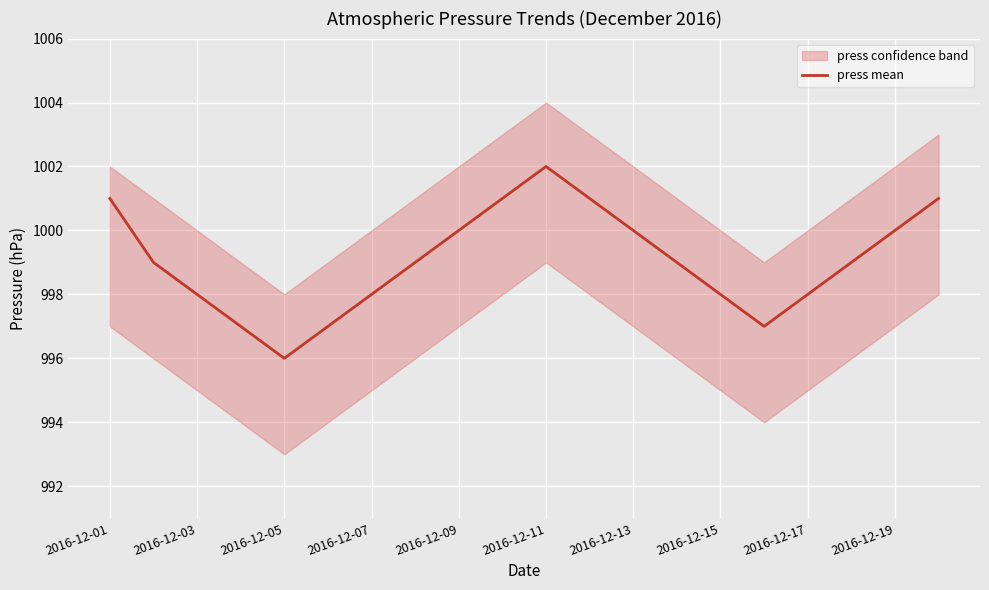

Is it true that press mean equals 1001 at 2016-12-01?

True